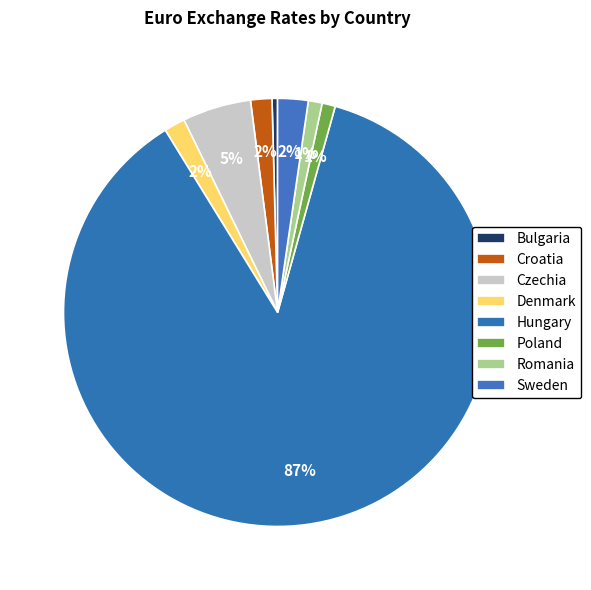

The Romania slice represents 1% of the pie. True or false?

True